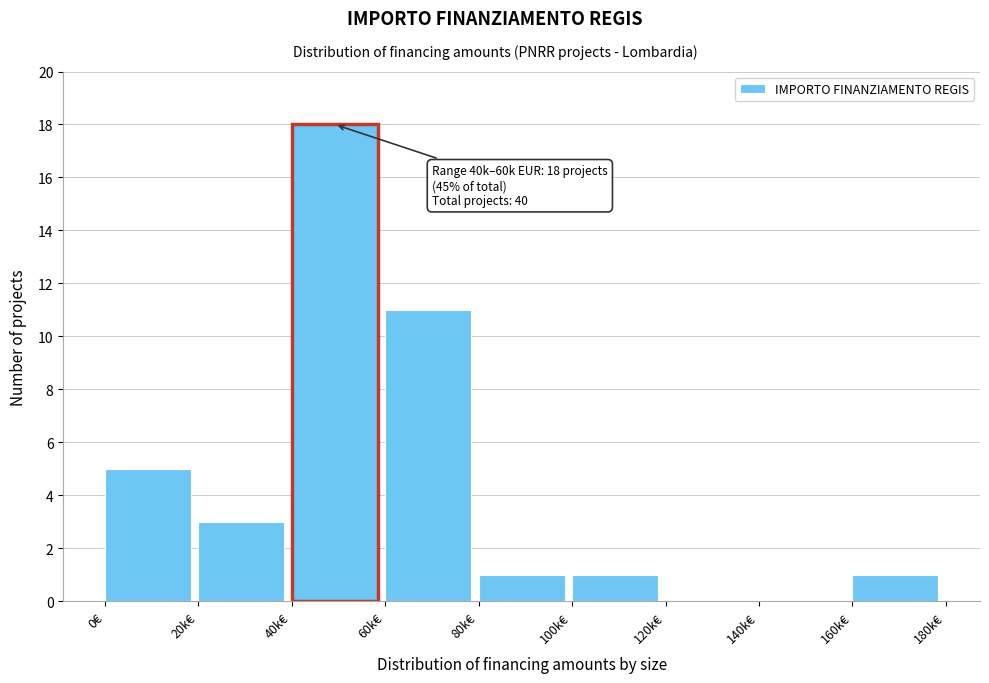

Reading left to right, transcribe all the data shown in this chart.

0€=5	20k€=3	40k€=18	60k€=11	80k€=1	100k€=1	120k€=0	140k€=0	160k€=1